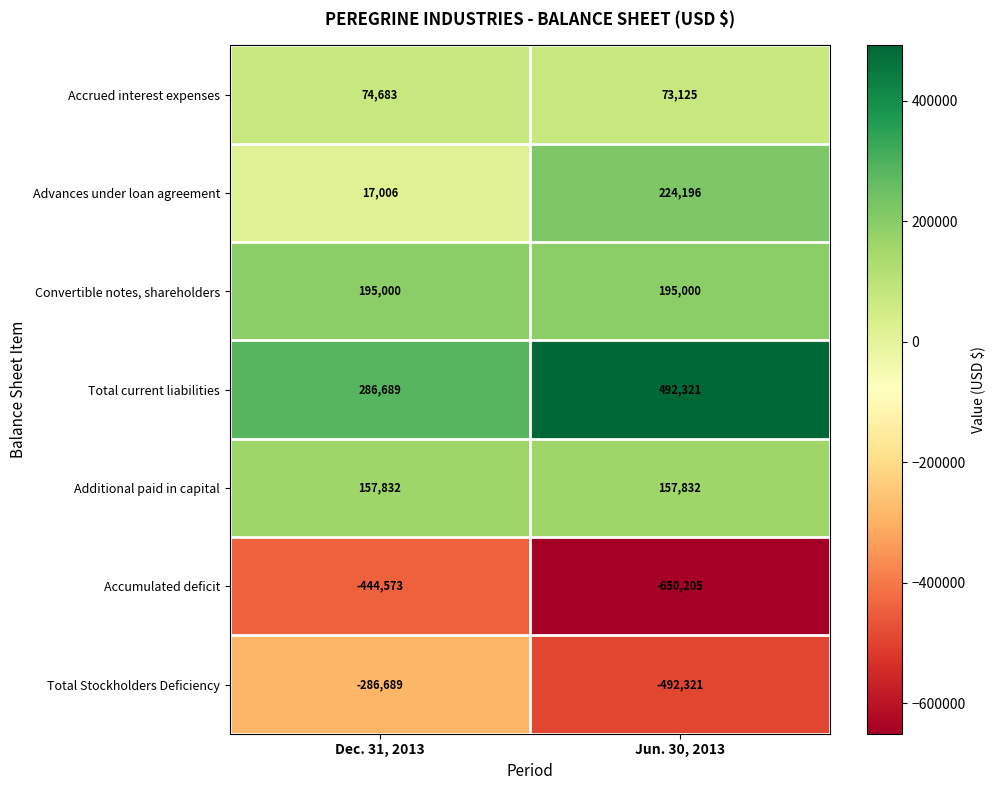

Reading left to right, what are all the values shown in this chart?

Accrued interest expenses: Dec. 31, 2013=74683	Jun. 30, 2013=73125
Advances under loan agreement: Dec. 31, 2013=17006	Jun. 30, 2013=224196
Convertible notes, shareholders: Dec. 31, 2013=195000	Jun. 30, 2013=195000
Total current liabilities: Dec. 31, 2013=286689	Jun. 30, 2013=492321
Additional paid in capital: Dec. 31, 2013=157832	Jun. 30, 2013=157832
Accumulated deficit: Dec. 31, 2013=-444573	Jun. 30, 2013=-650205
Total Stockholders Deficiency: Dec. 31, 2013=-286689	Jun. 30, 2013=-492321